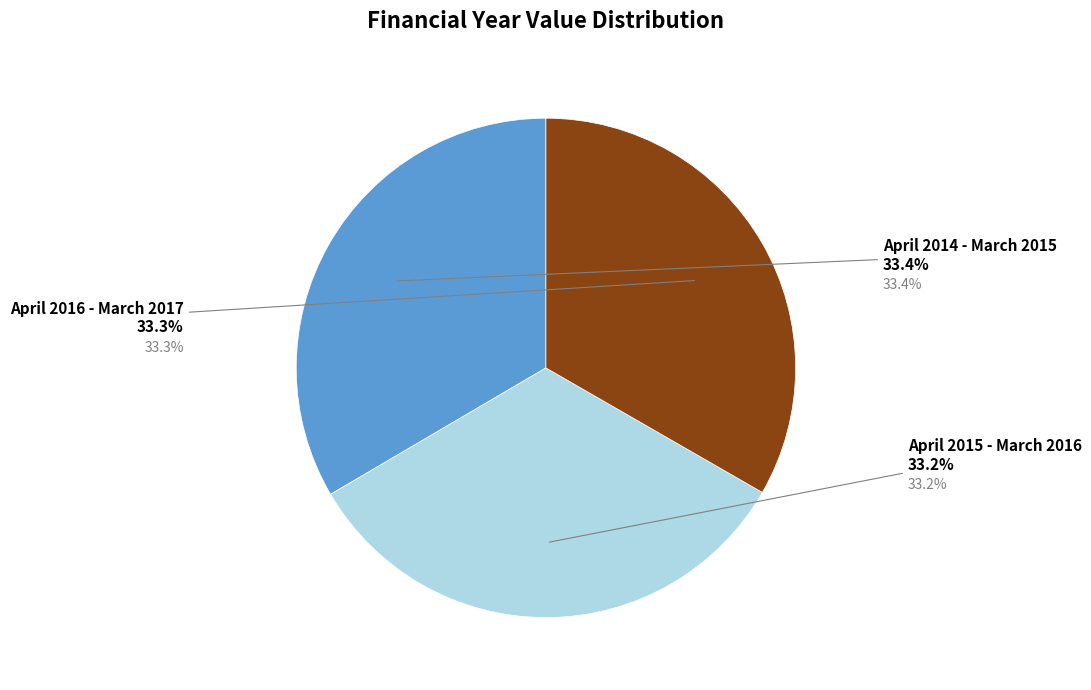

Does any single category account for the majority?

No